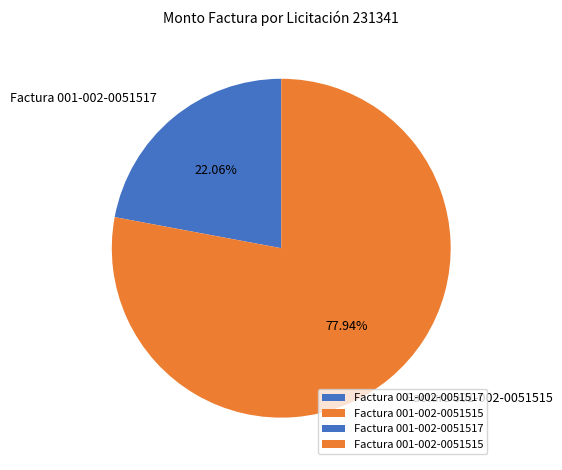

What is the largest slice in the pie chart?

Factura 001-002-0051515